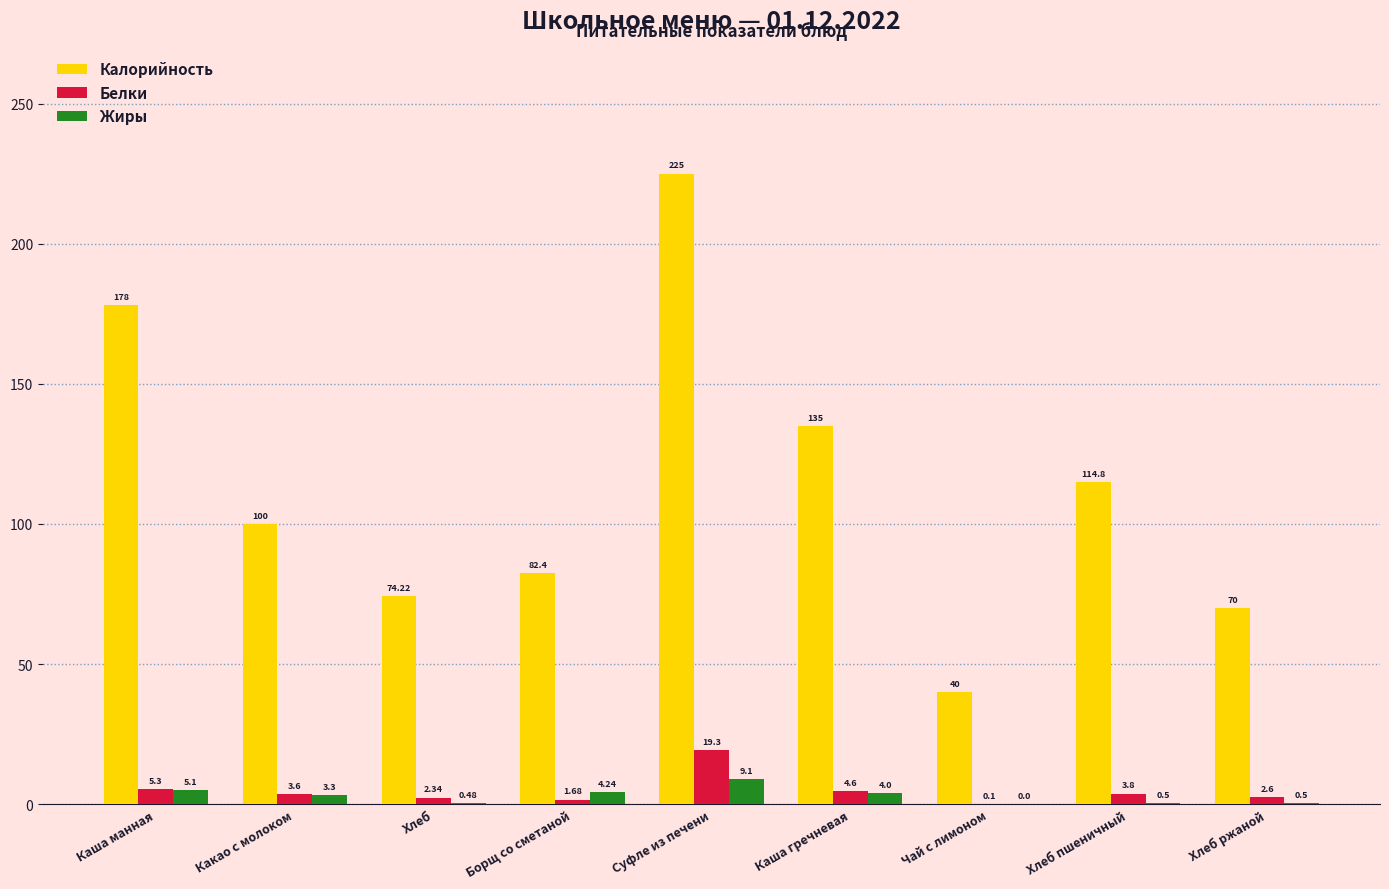

Which category has the highest value across all series?

Суфле из печени